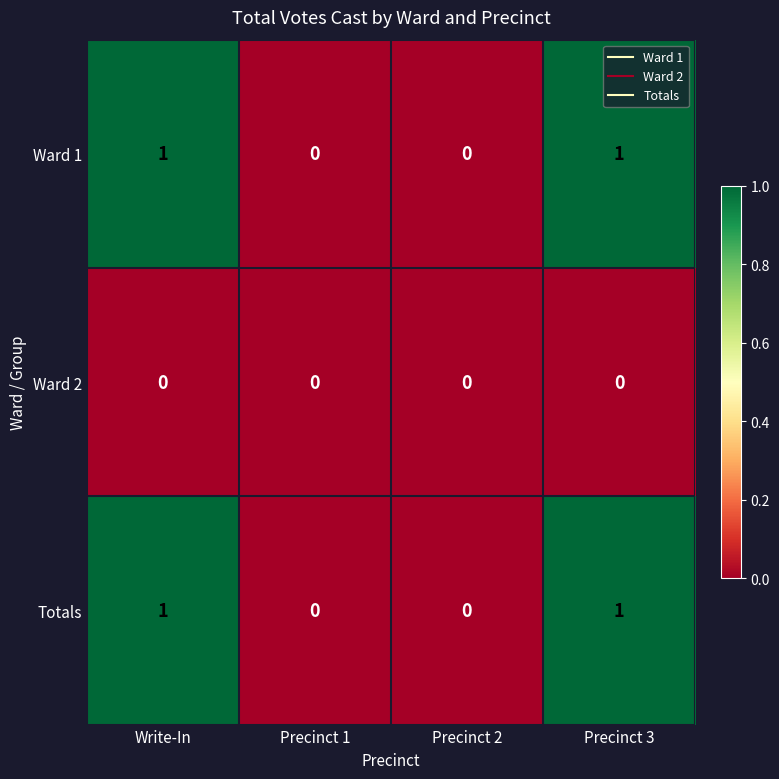

How many Ward 1 values are between 0 and 1?

4